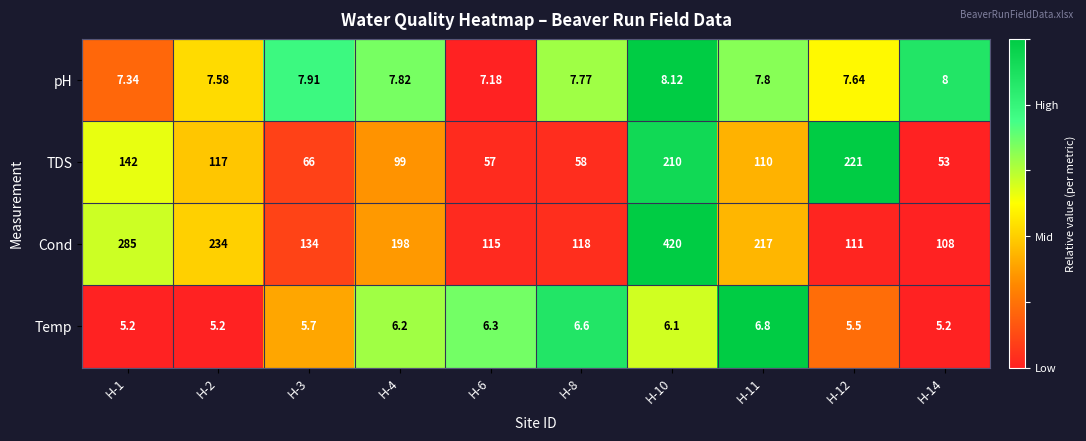

At H-11, list the series in order from largest to smallest.

Cond, TDS, pH, Temp